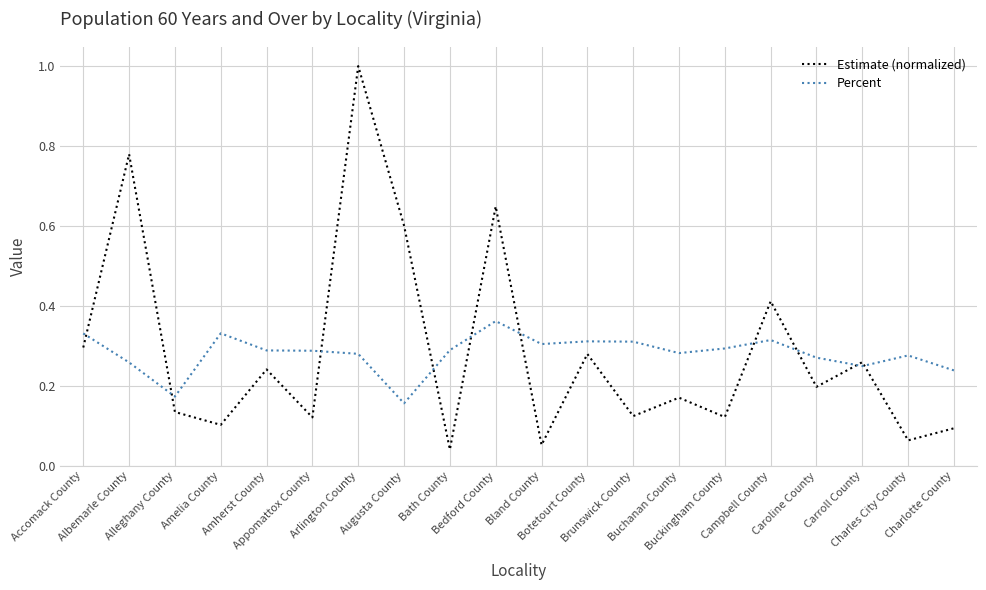

Which series has the widest spread of values?

Estimate (normalized)